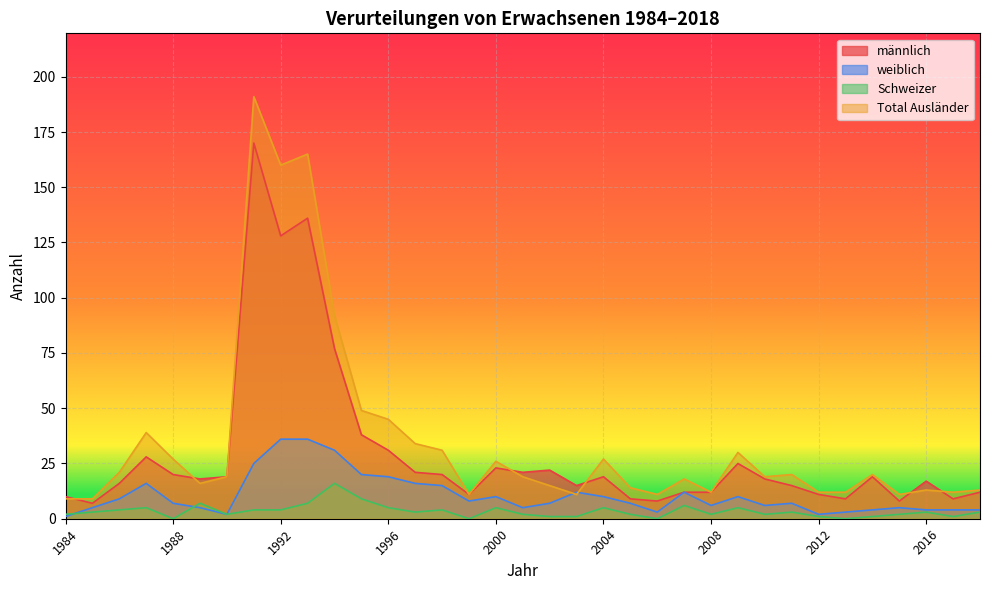

Which series has the largest total across all categories?

Total Ausländer